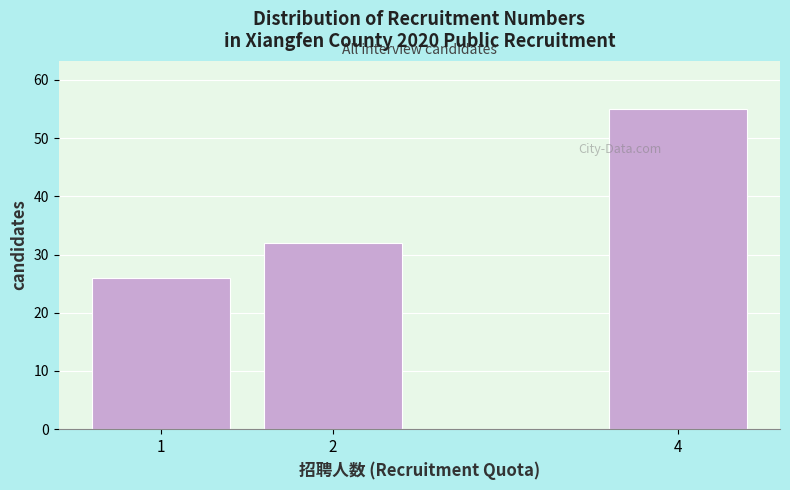

Reading right to left, transcribe all the data shown in this chart.

4=55	2=32	1=26